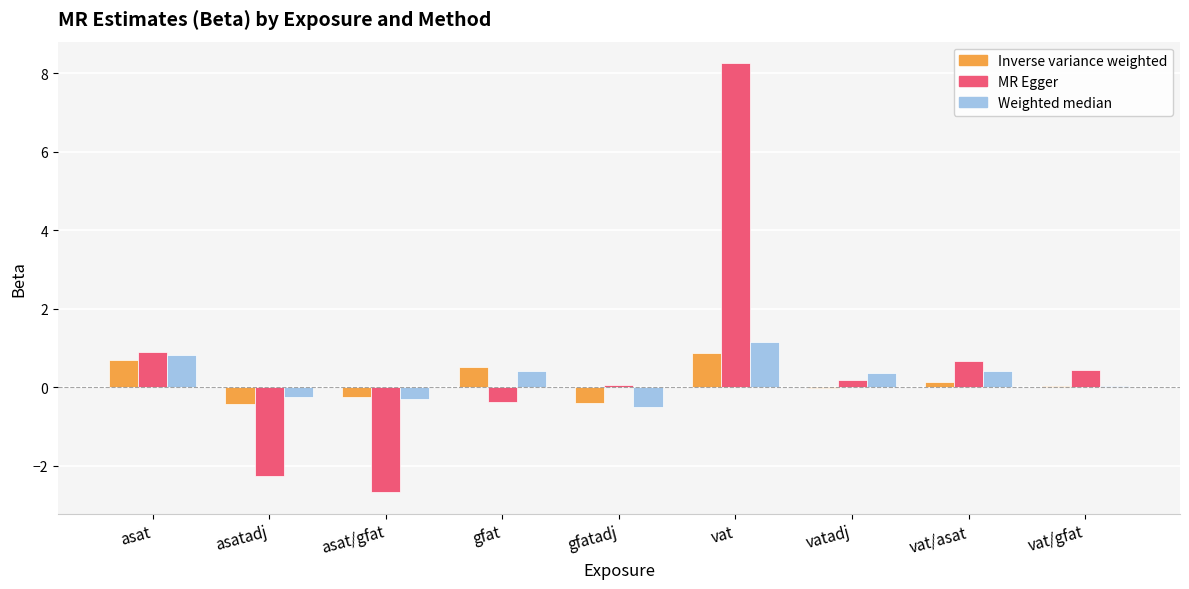

True or false: Weighted median has a value of 0.0 at vat/gfat.

True